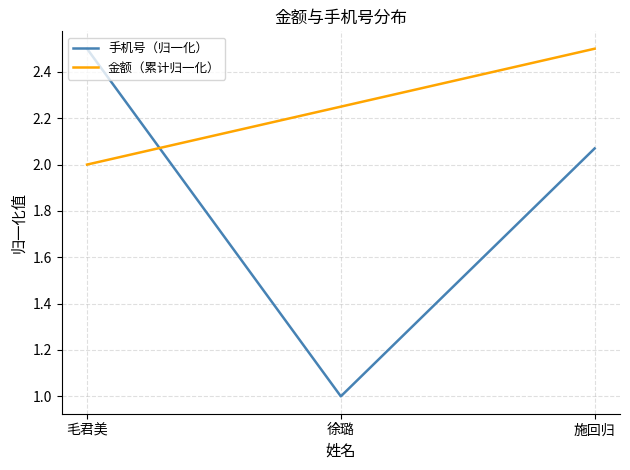

What is the spread (max minus min) of values at 施回归?

0.4